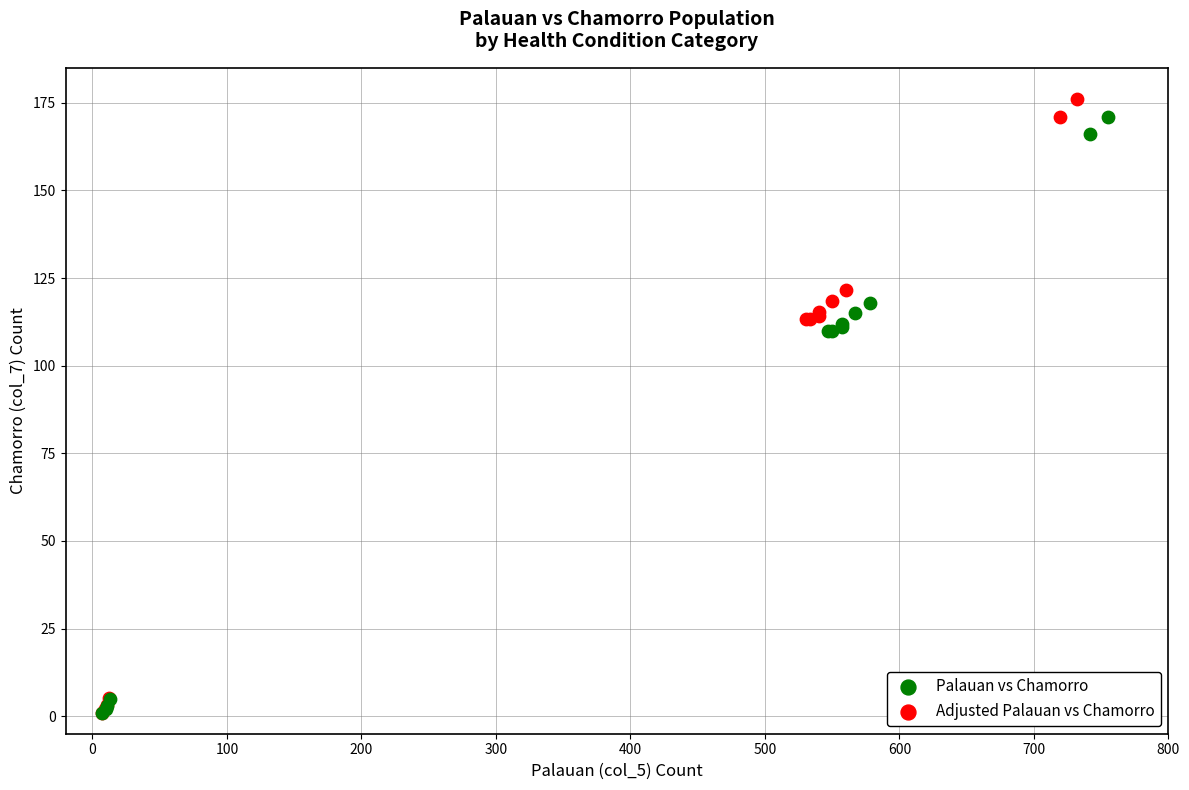

Which series has the widest spread of Y values?

Adjusted Palauan vs Chamorro